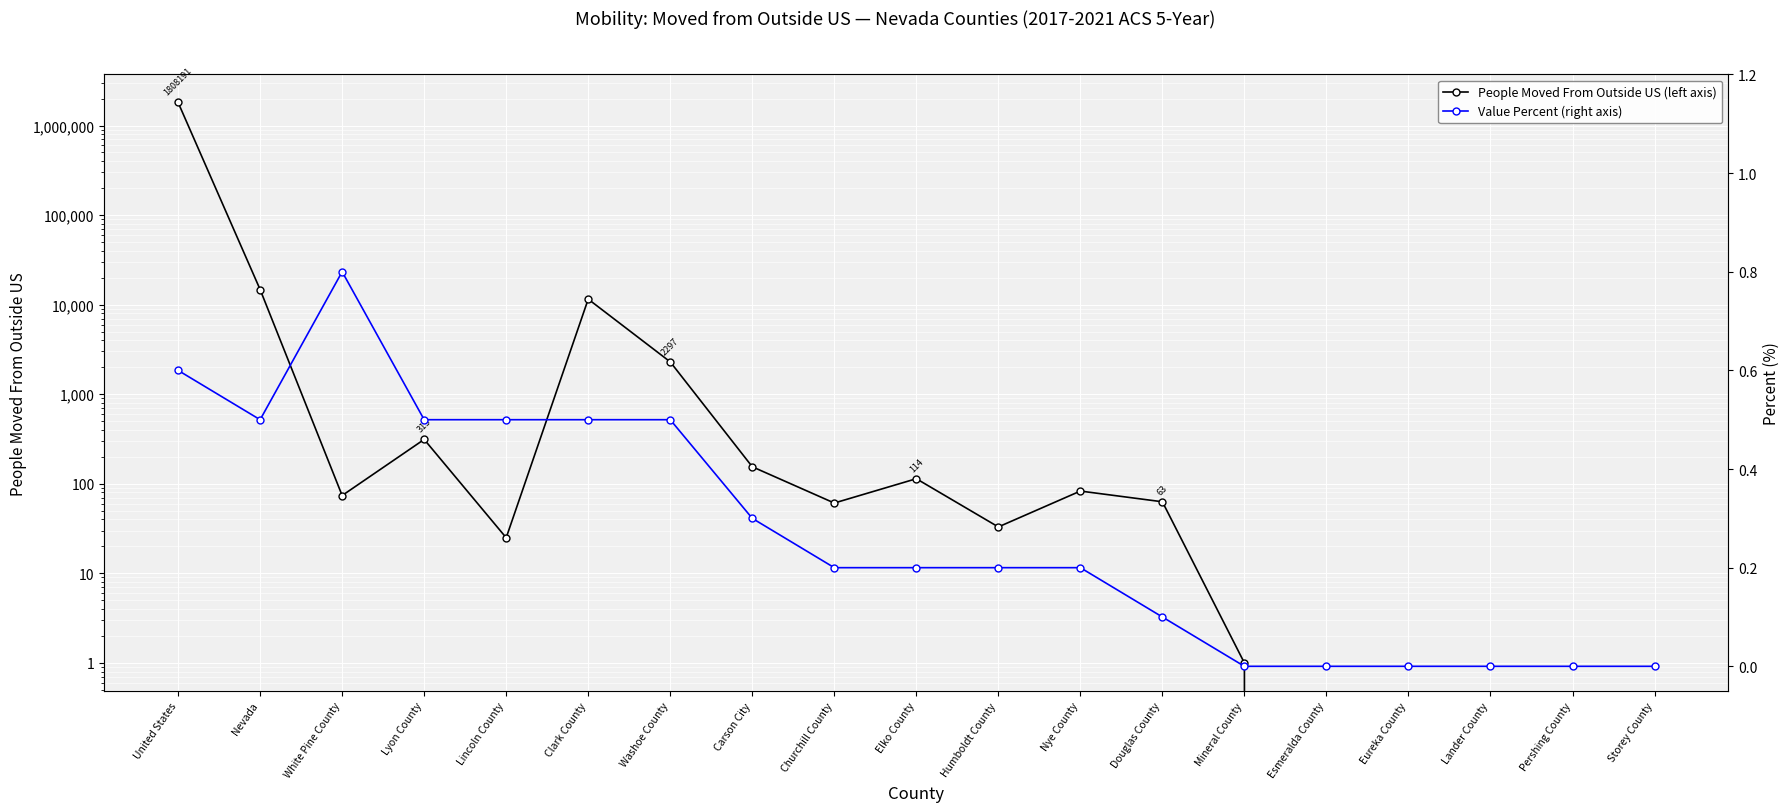

What is the label of the 3rd point from the right?

Lander County